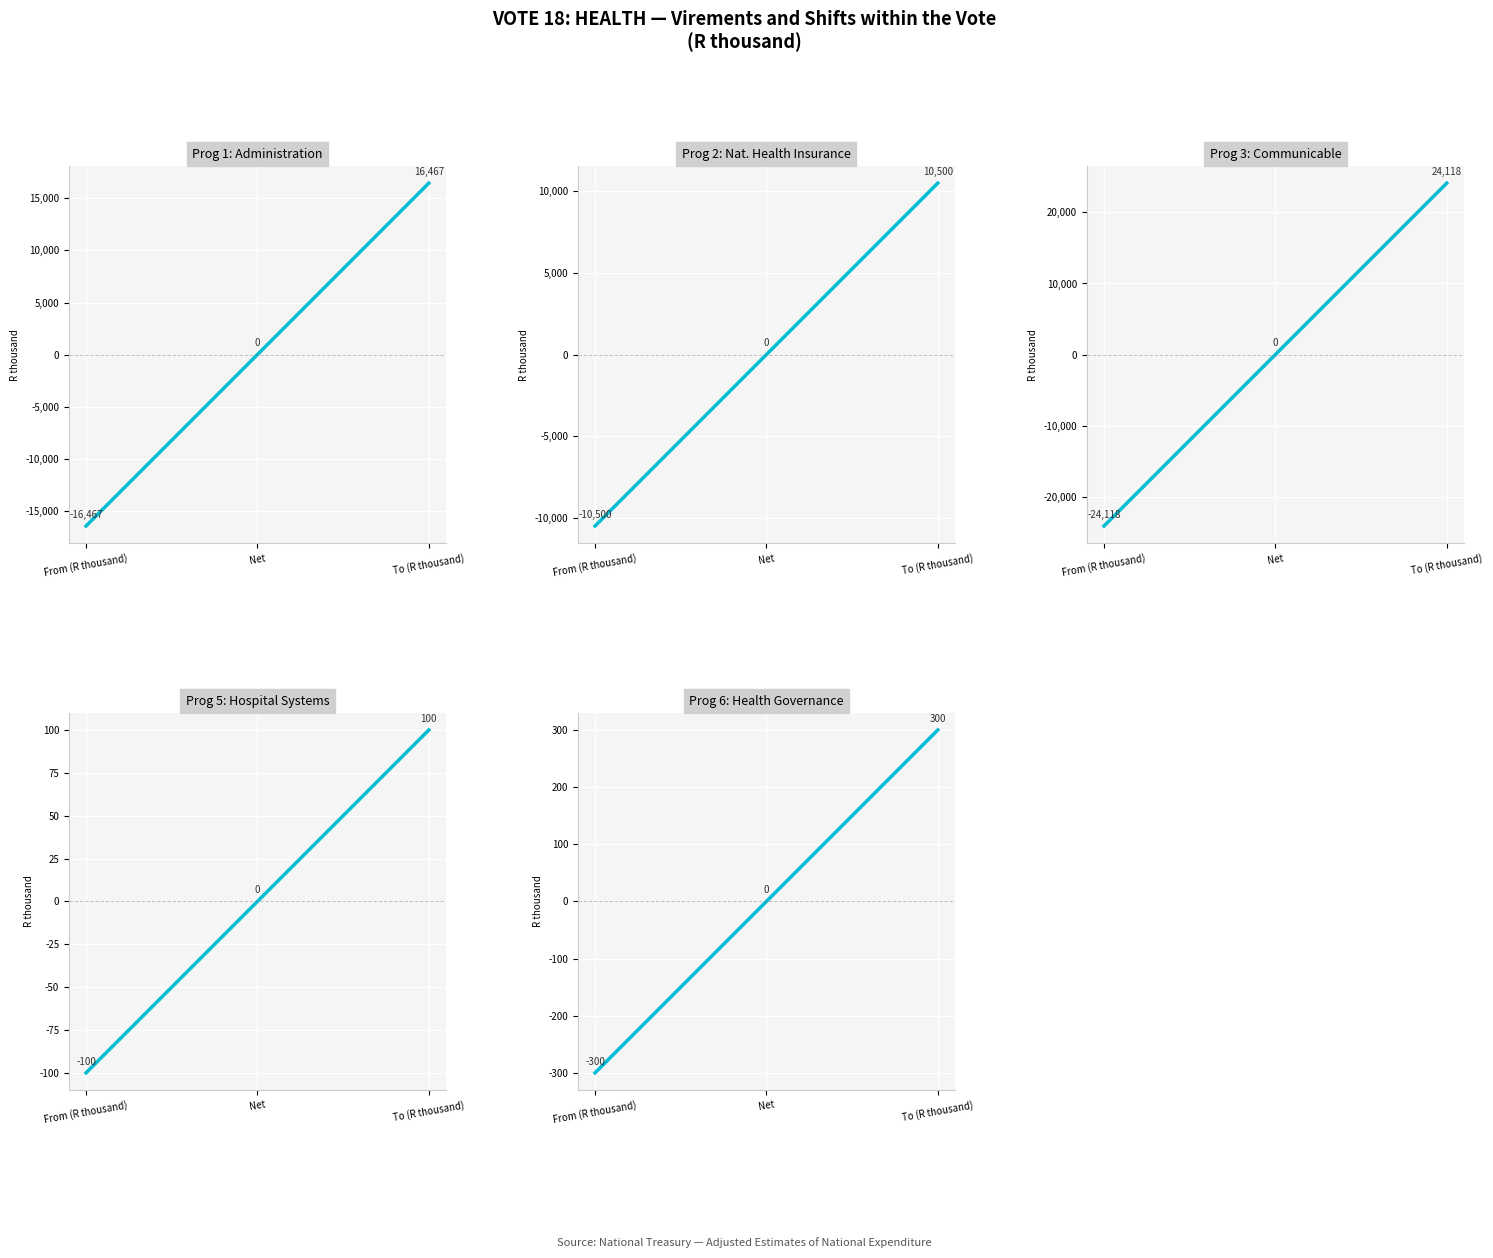

Which category has the highest value in the Prog 5: Hospital Systems series?

To (R thousand)